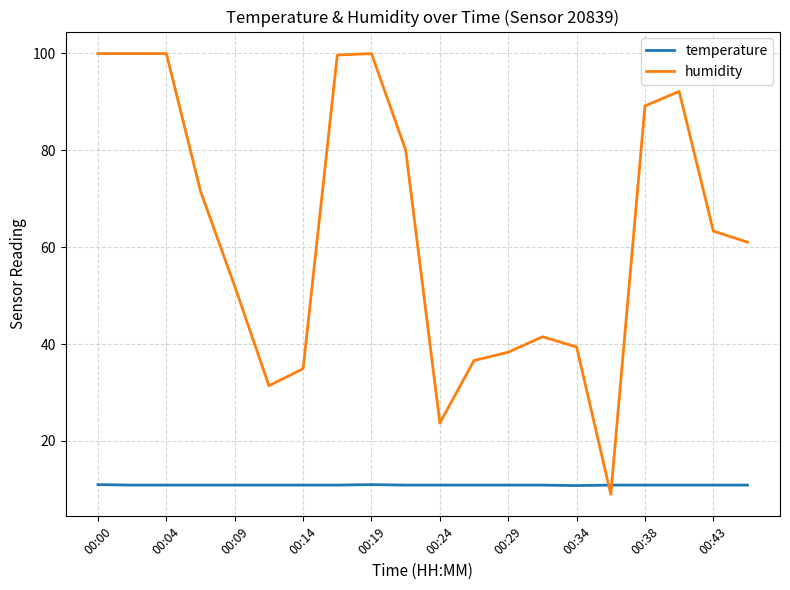

List the series in order of their peak value, lowest first.

temperature, humidity